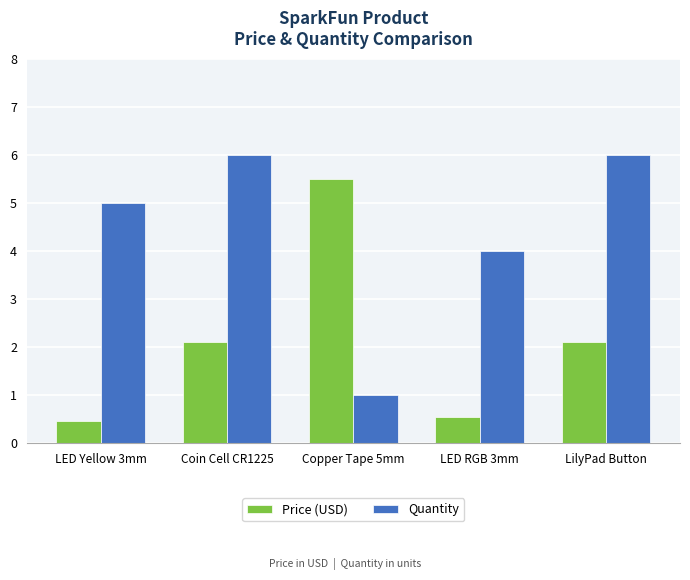

At Copper Tape 5mm, list the series in order from largest to smallest.

Price (USD), Quantity